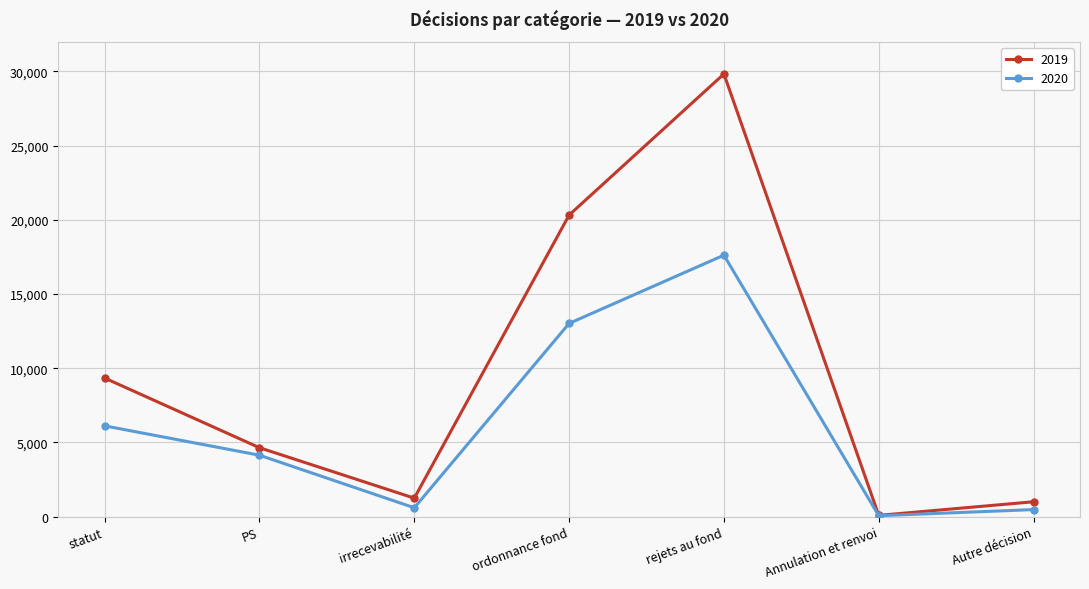

Does the chart have visible grid lines?

Yes